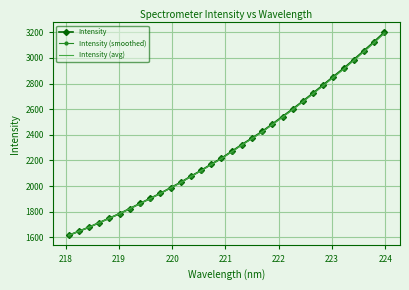

What is the highest value of the Intensity (smoothed) series?

3195.8